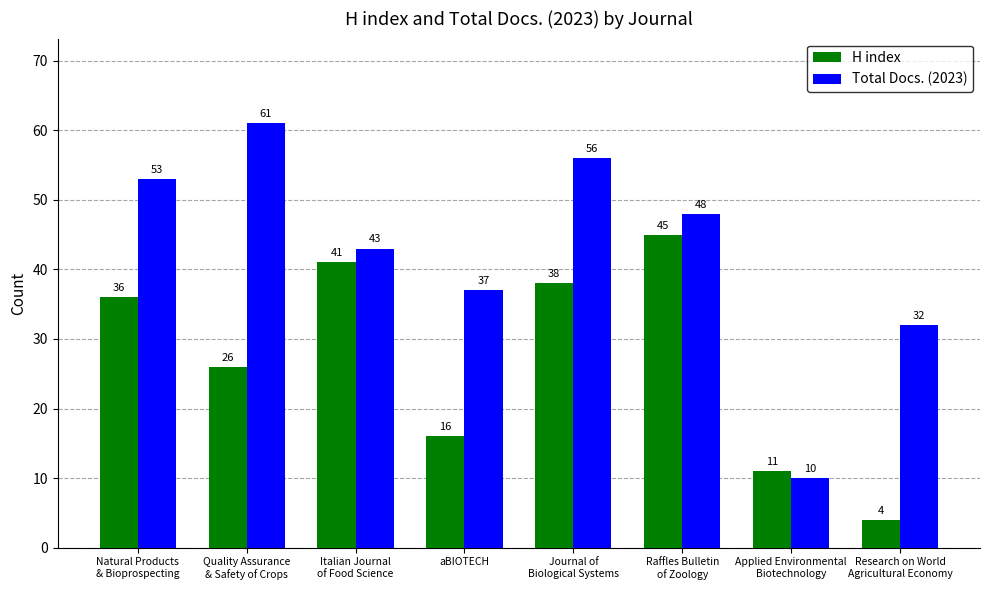

How many series are shown in this chart?

2